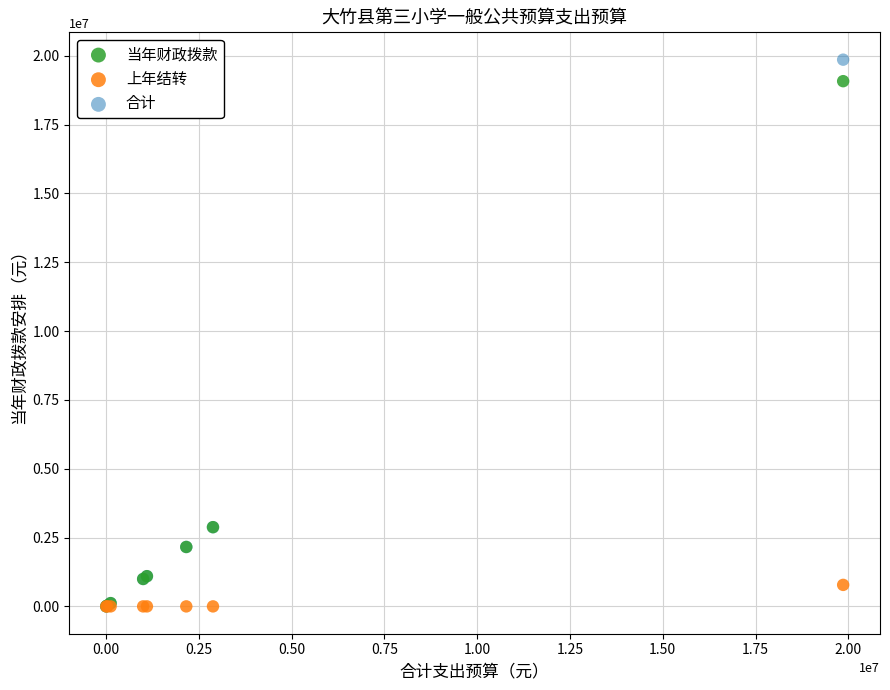

Which series has the widest spread of Y values?

合计